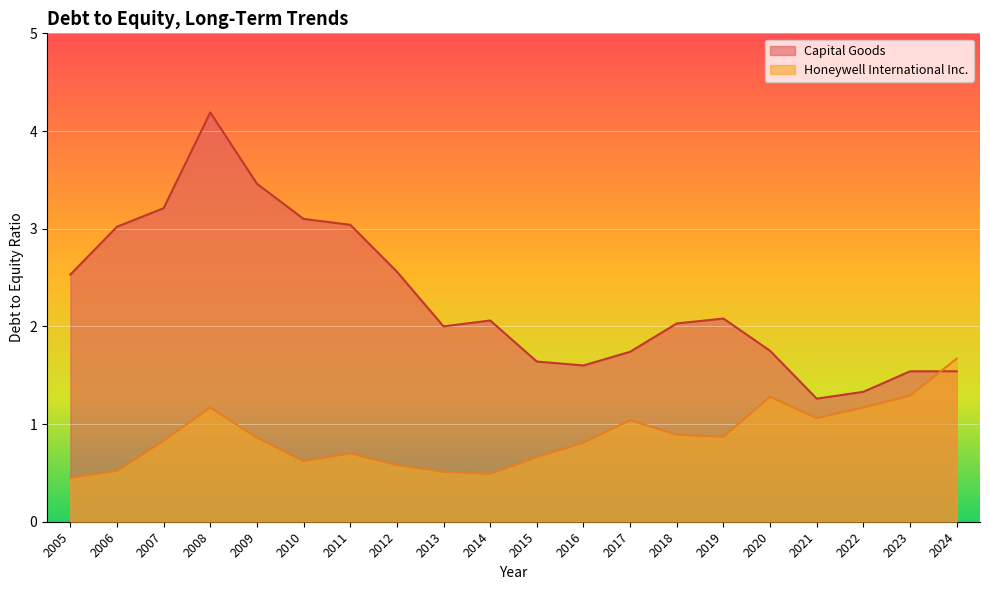

What is the difference between the maximum and minimum values in the Honeywell International Inc. series?

1.2